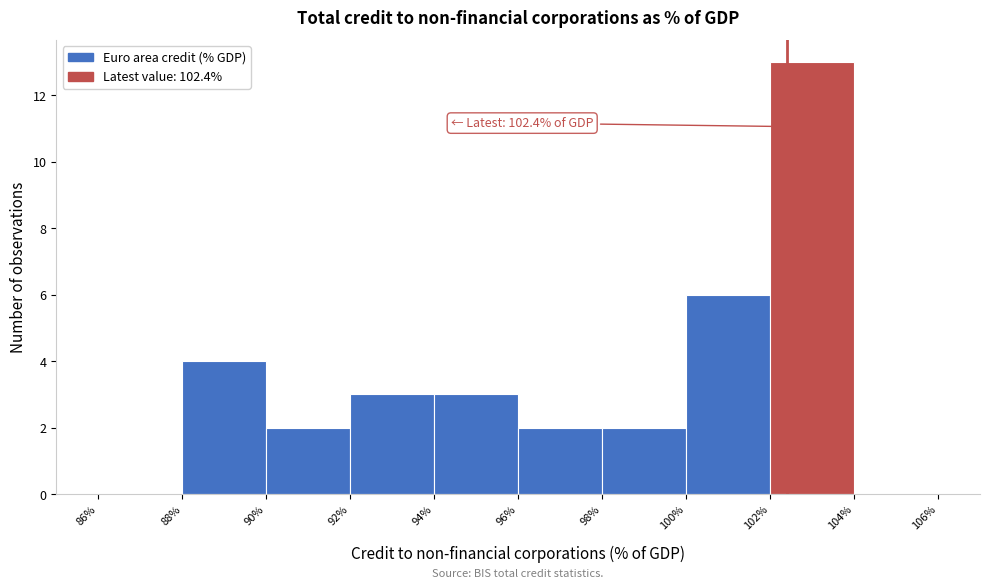

Which range on the x-axis has the tallest bar?

102% to 104%